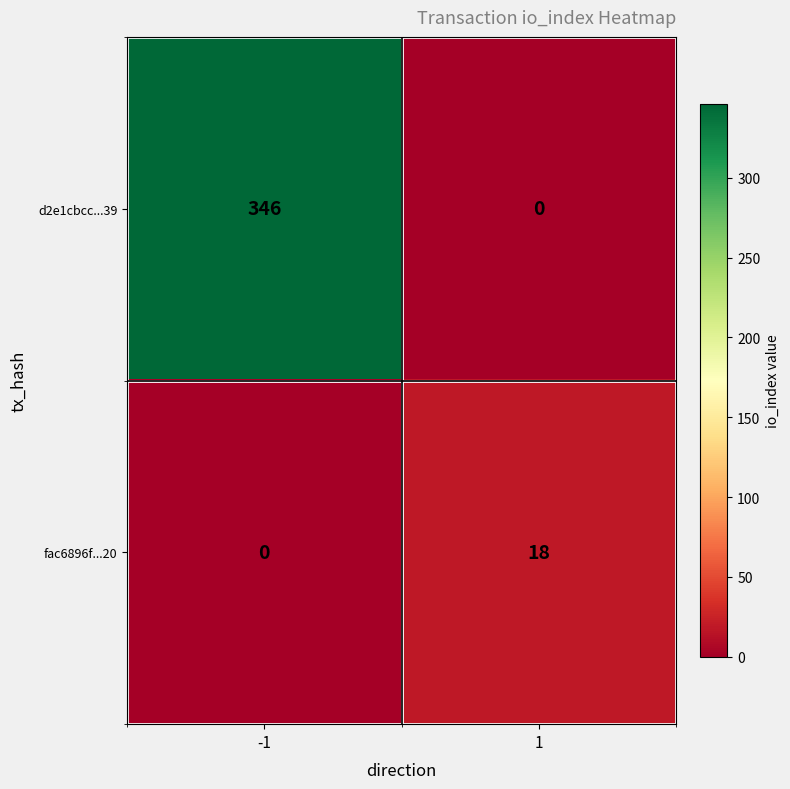

At which category does the chart reach its peak across all series?

-1